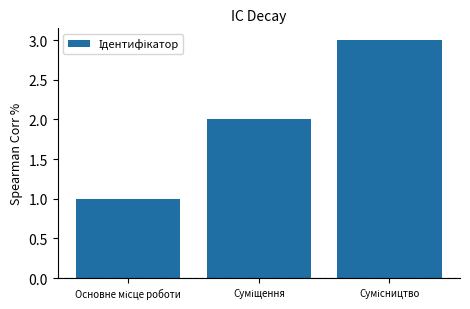

What is the sum of all values?

6